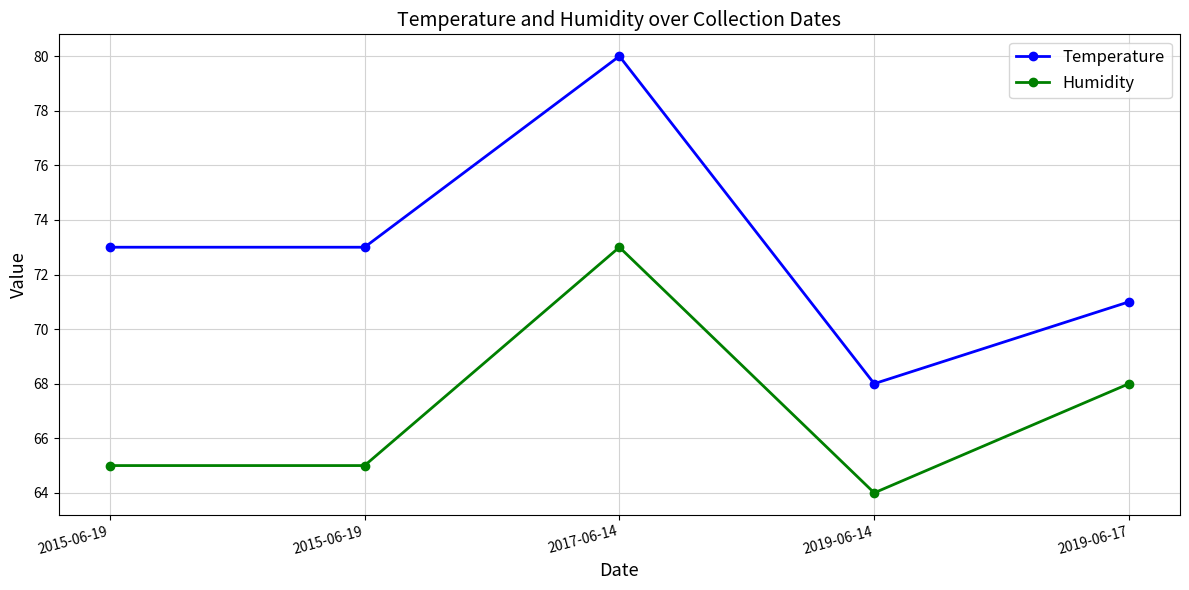

Which label corresponds to the largest value in the chart?

2017-06-14